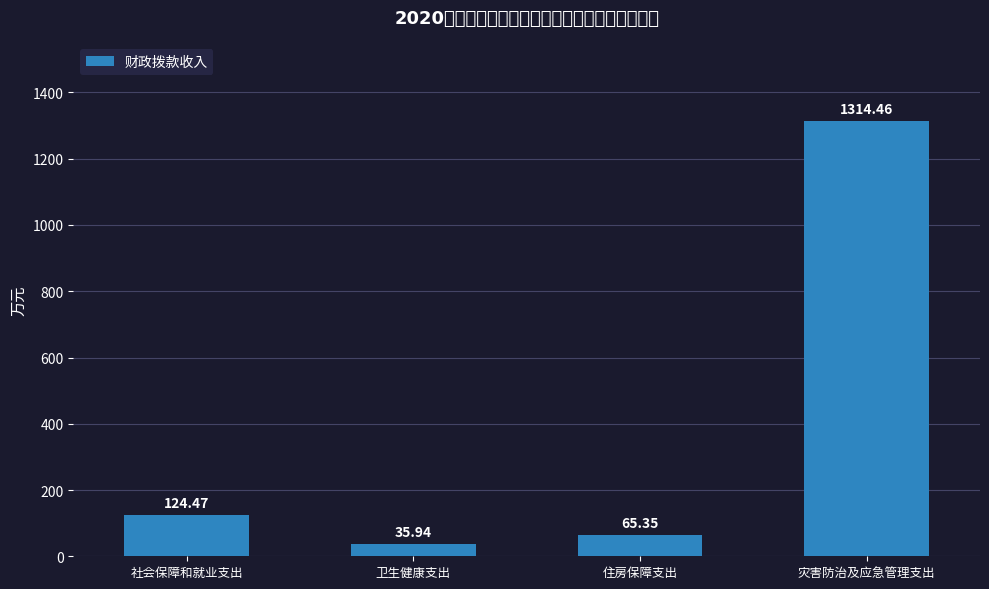

What position from the left is 社会保障和就业支出?

1